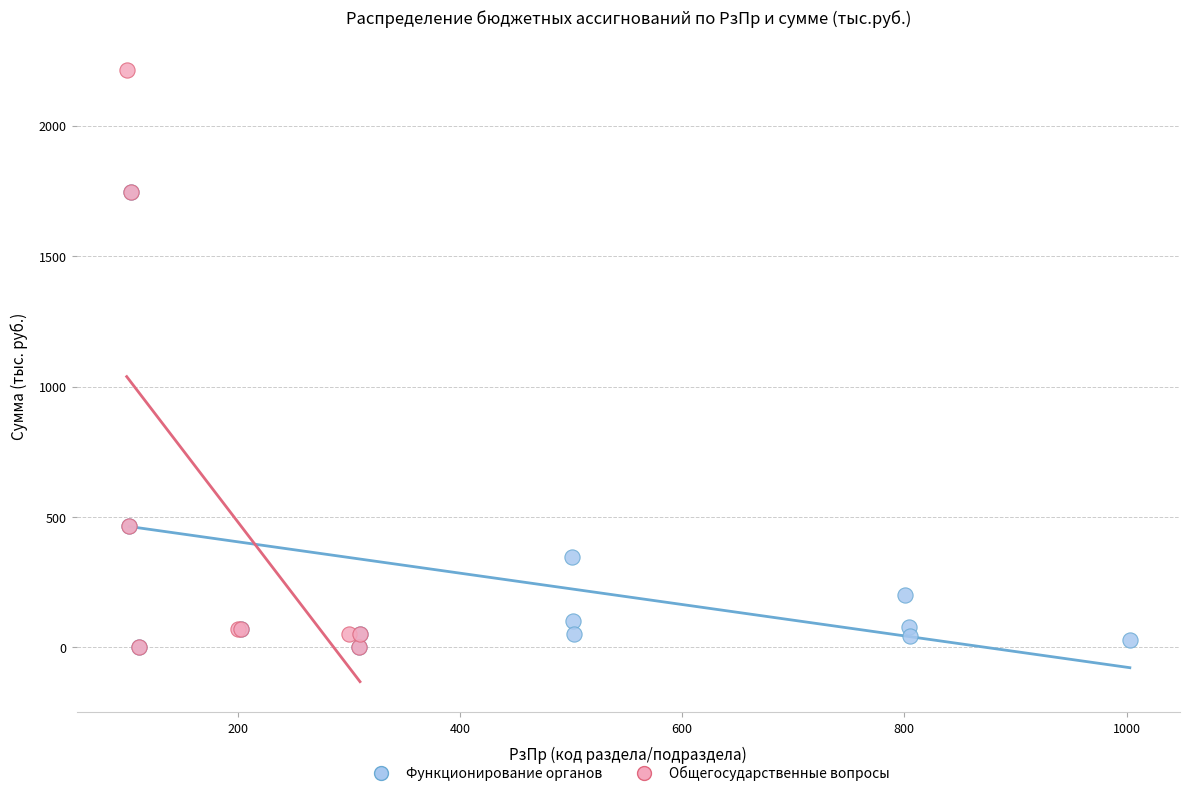

Which series reaches the maximum Y coordinate?

Общегосударственные вопросы